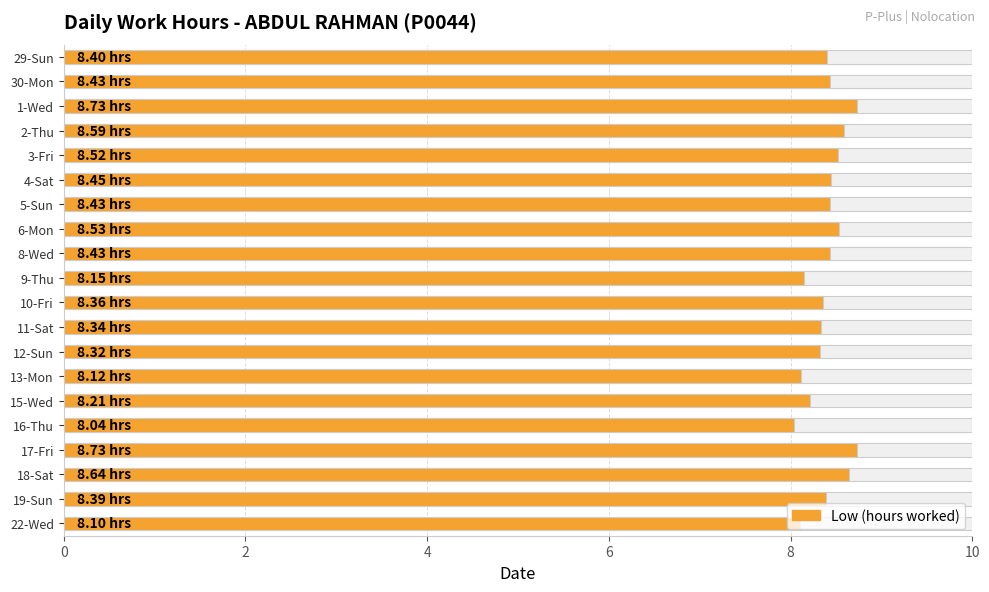

The value at 22-Wed is 3.4. True or false?

False